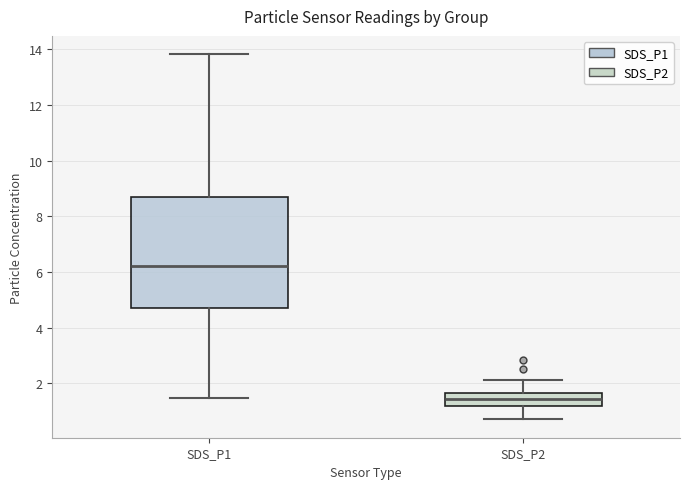

Reading left to right, transcribe this box plot: for each box, give where its median line is, the range the box spans, and where its two whiskers end, as read against the y-axis. The values are not printed on the chart, so give them approximately, as read against the axis.

SDS_P1: median 6.2, box 4.8 to 8.6, whiskers 1.4 to 13.8
SDS_P2: median 1.4, box 1.2 to 1.6, whiskers 0.8 to 2.2